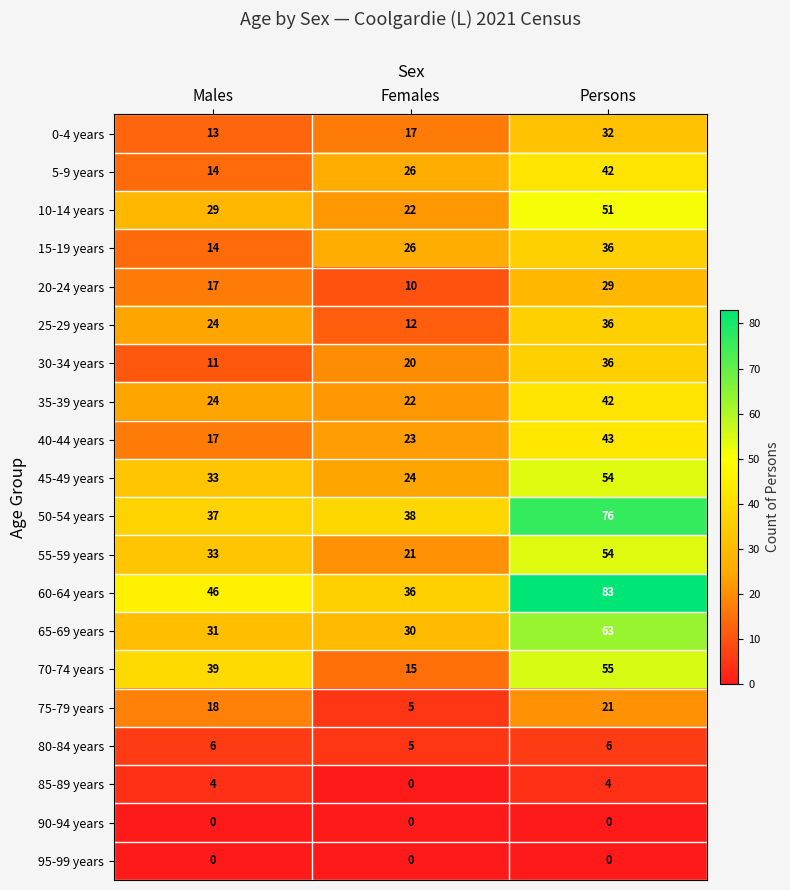

How many data points does each series have?

3